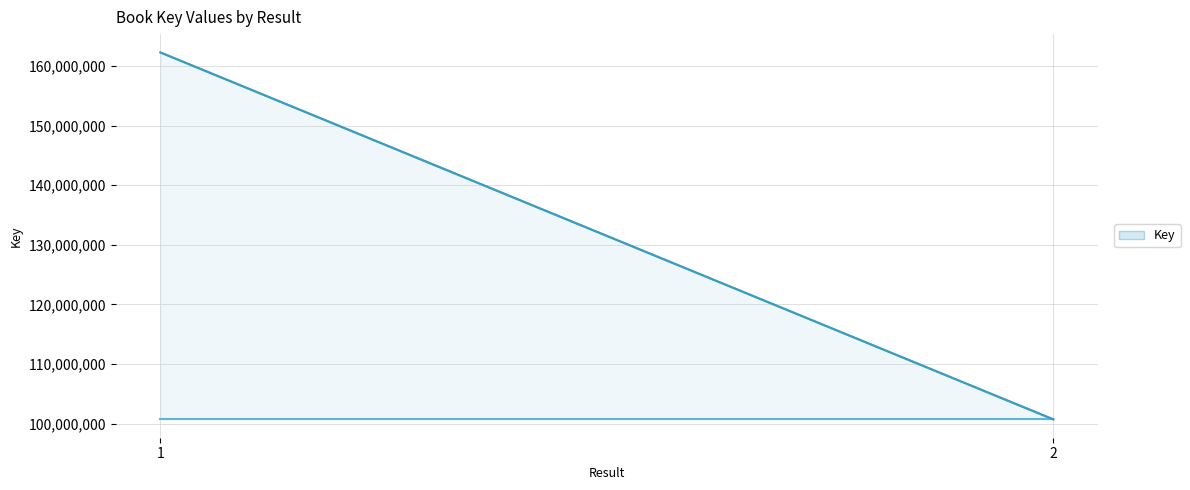

True or false: Key_upper and Key_mid cross at least once.

False